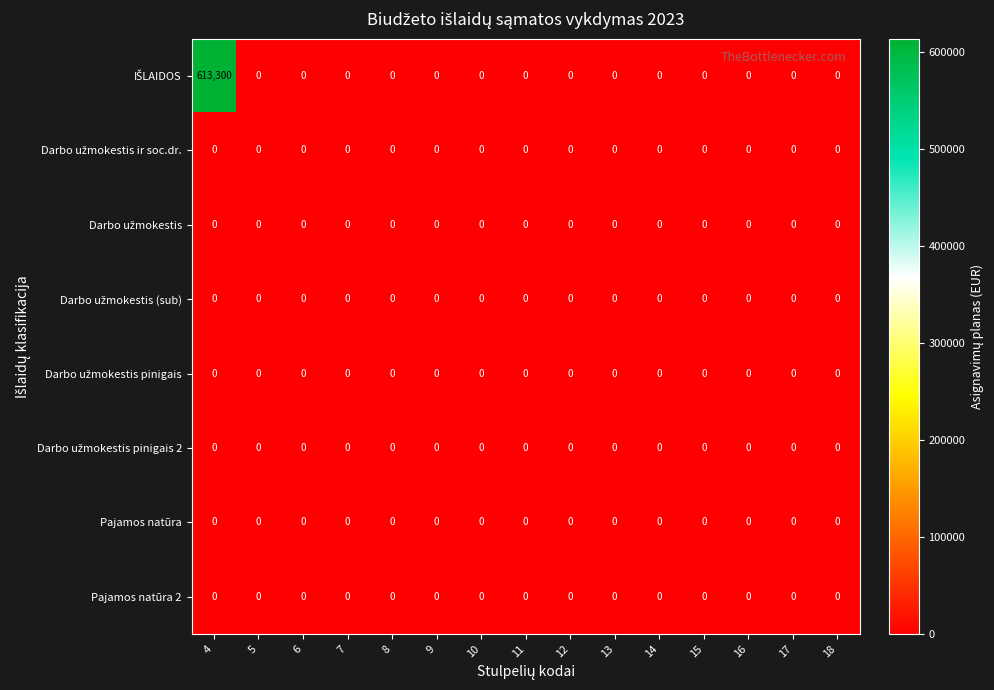

What is the difference between the highest and lowest values at 4?

613300